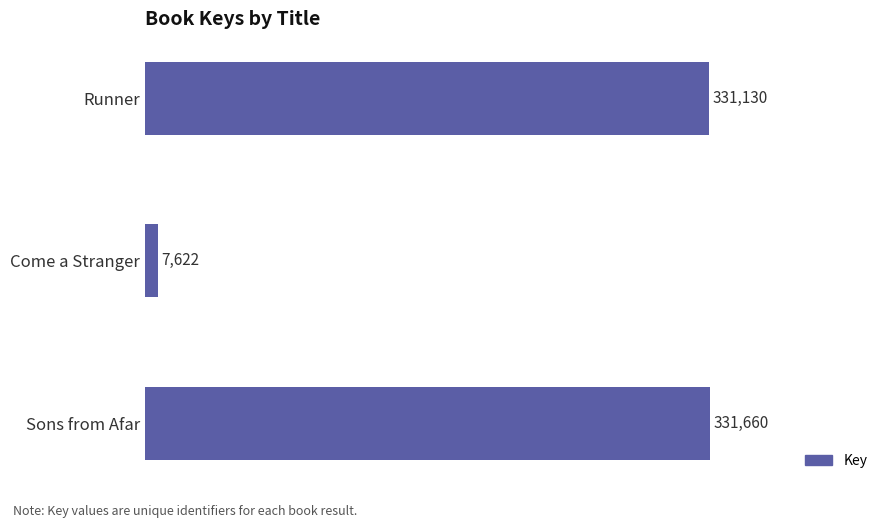

Reading top to bottom, list all the values displayed in this chart.

Runner=331130	Come a Stranger=7622	Sons from Afar=331660